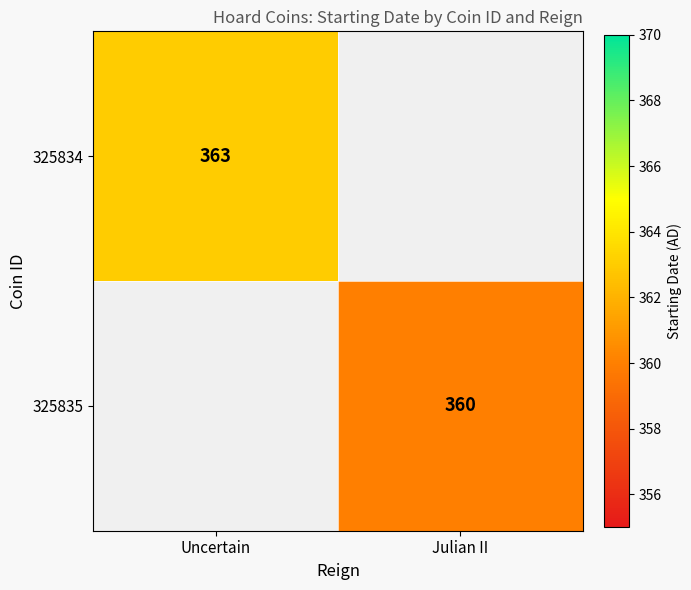

The value of 325835 at Julian II is 536. True or false?

False